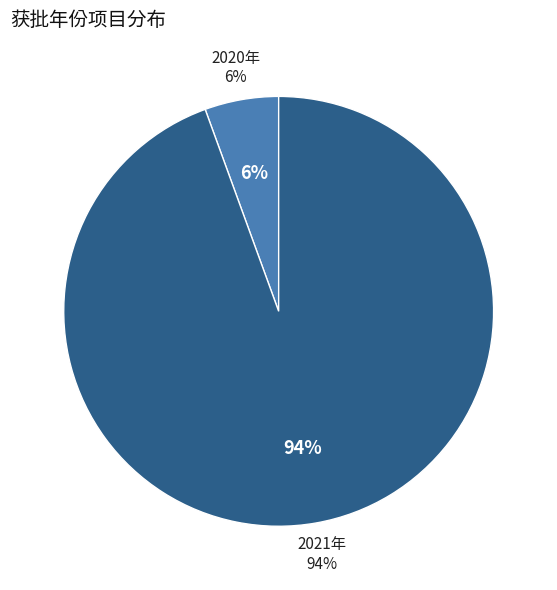

Is there any slice that represents more than half of the pie?

Yes